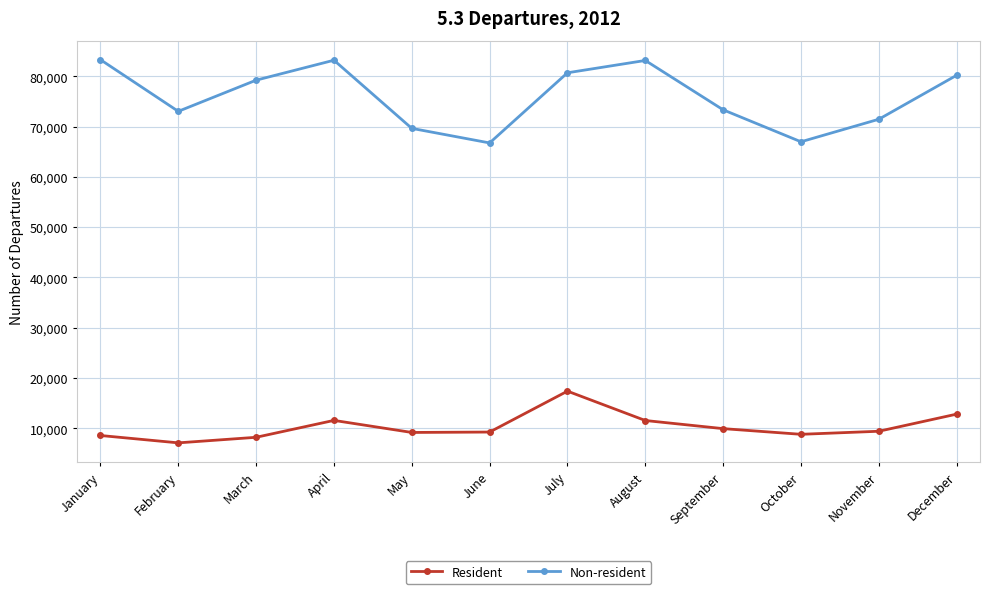

At which label does Non-resident first exceed 79219?

January